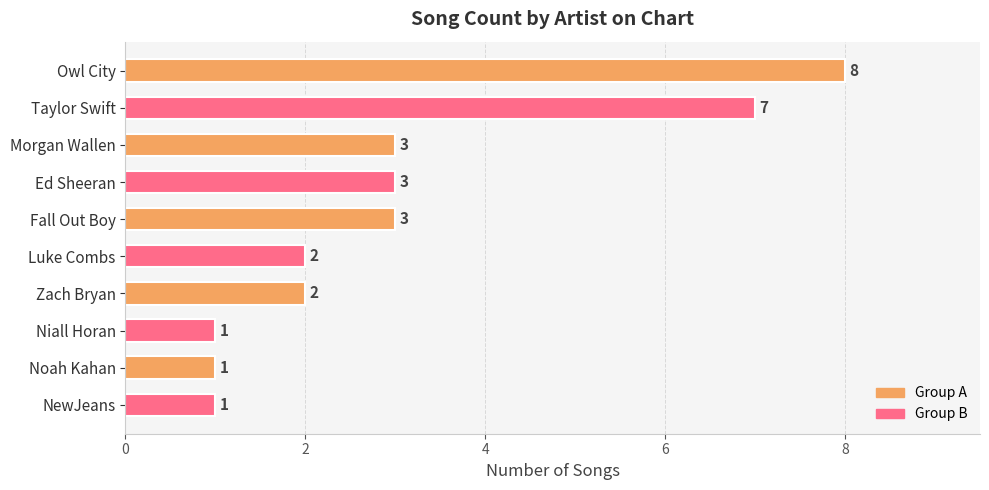

What is the label of the 8th bar from the bottom?

Morgan Wallen